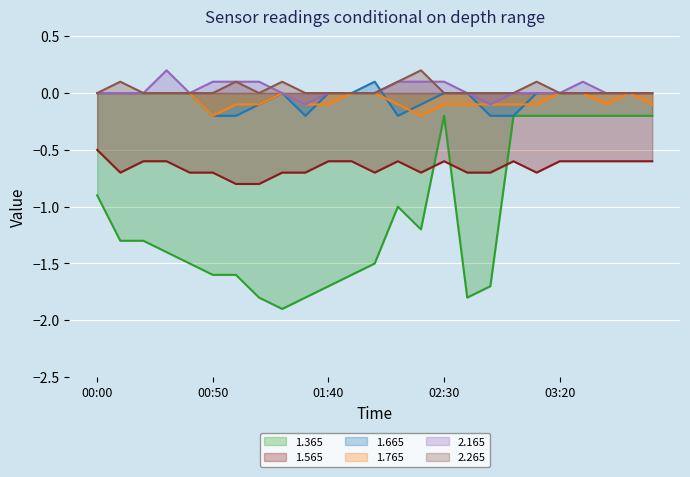

What is the label of the 20th point from the left?

03:10